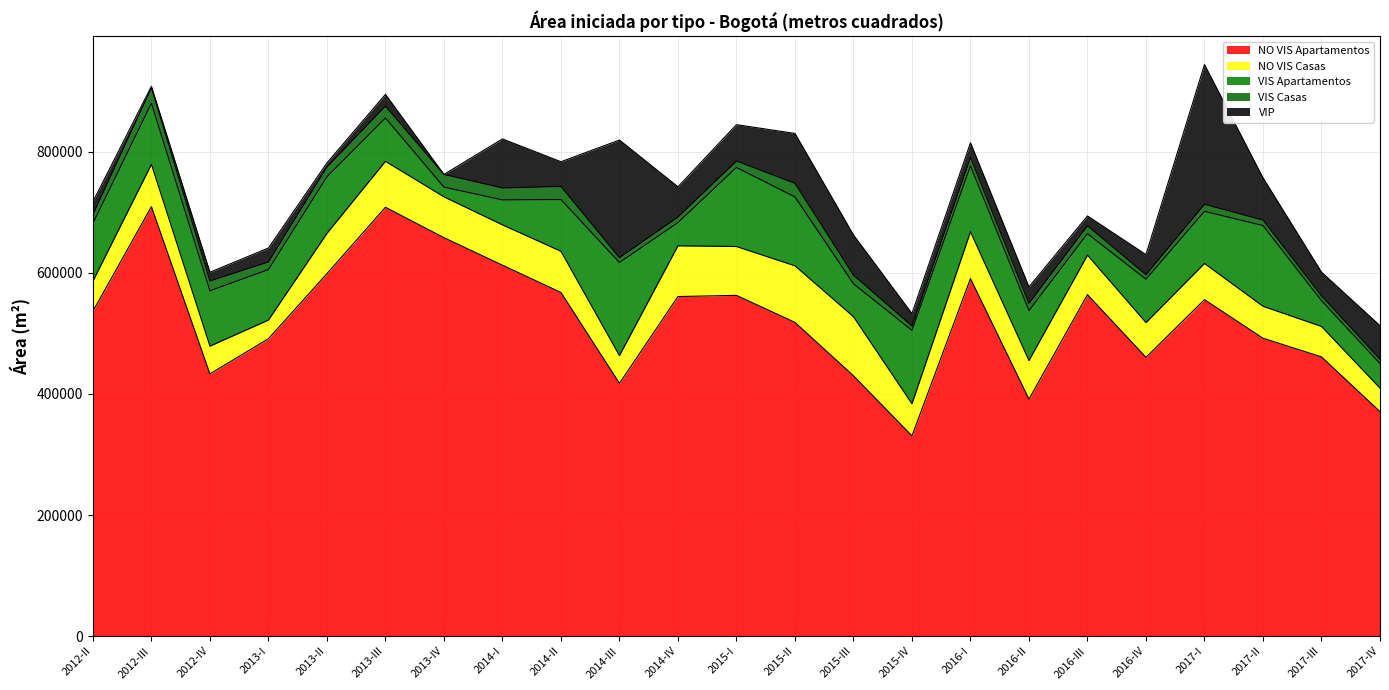

At which label does NO VIS Casas first exceed 65222?

2012-III